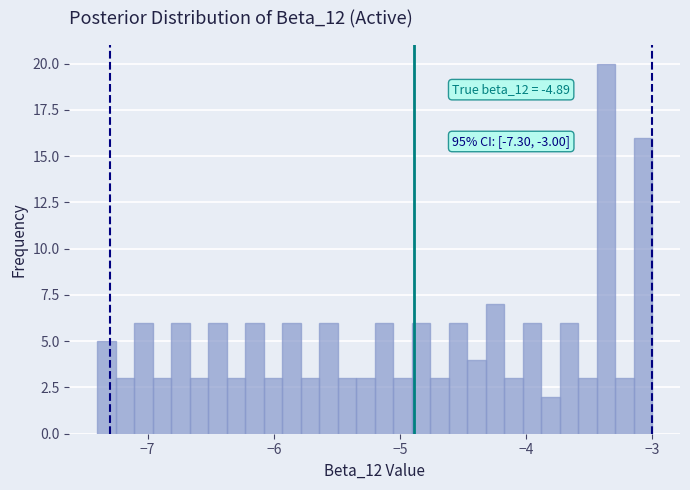

Around what value on the x-axis is the tallest bar? Give the approximate position of its centre, as read against the axis.

-3.4